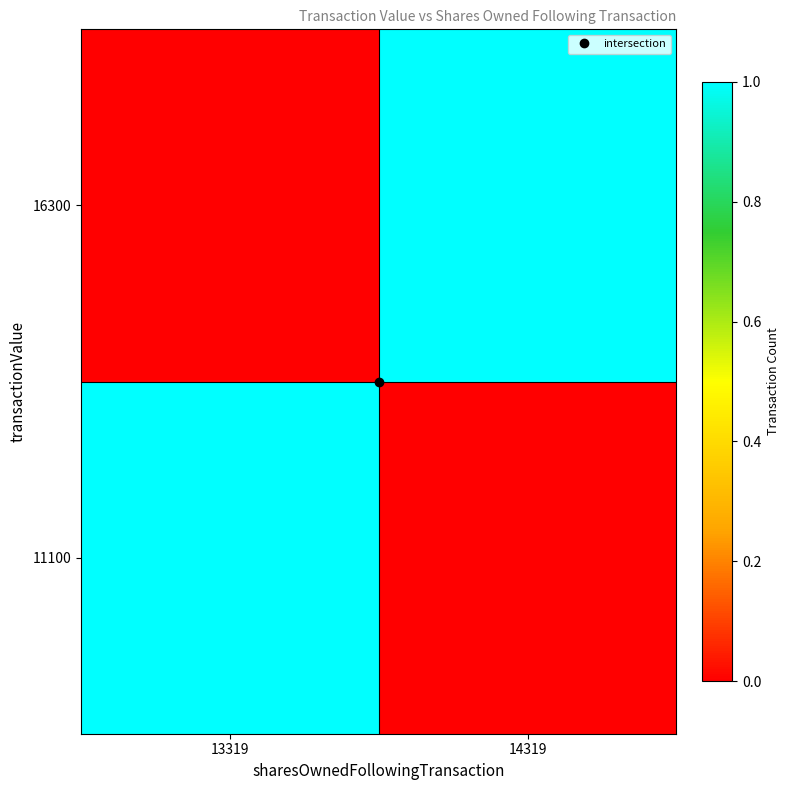

Which has a higher value, 14319 or 13319?

13319